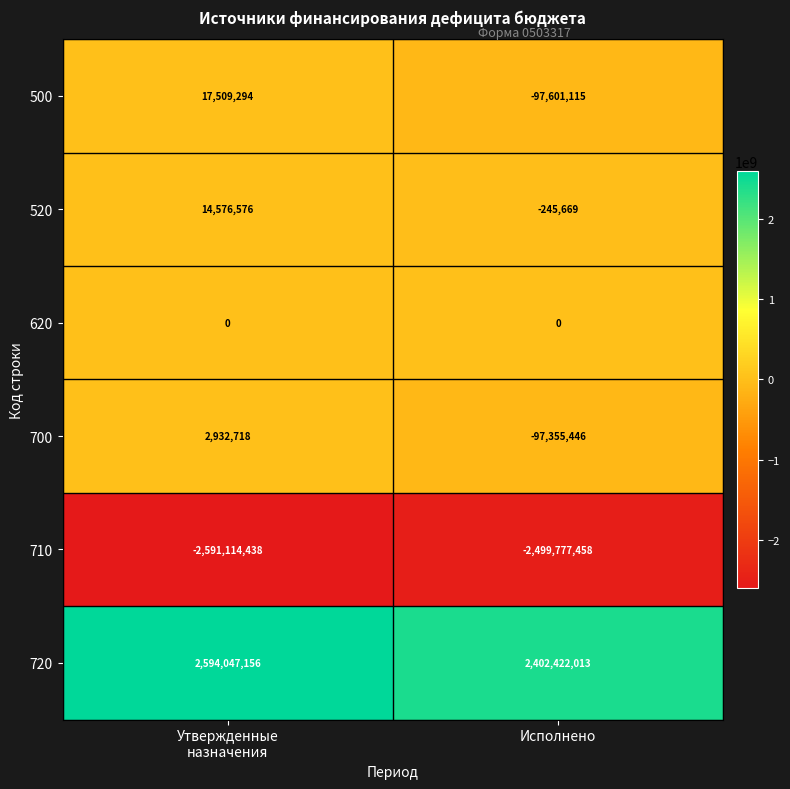

What is the smallest value displayed?

-2591114438